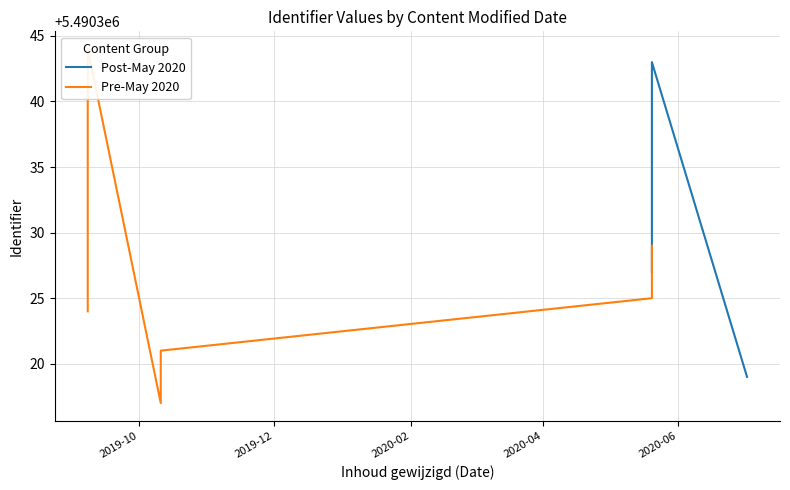

How many values are below 5490333?

8